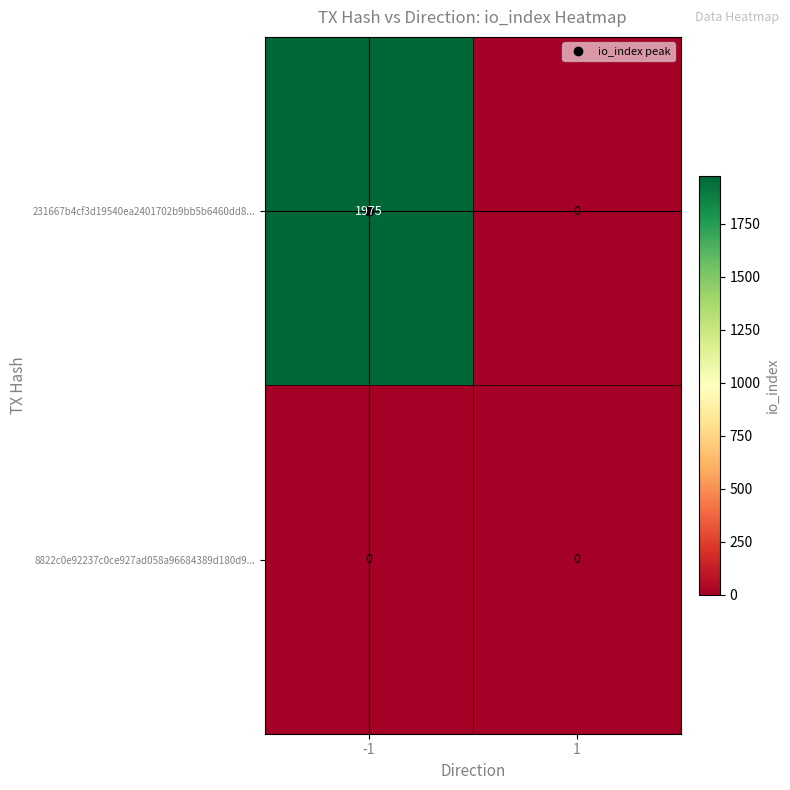

What is the maximum value shown in the chart?

1975